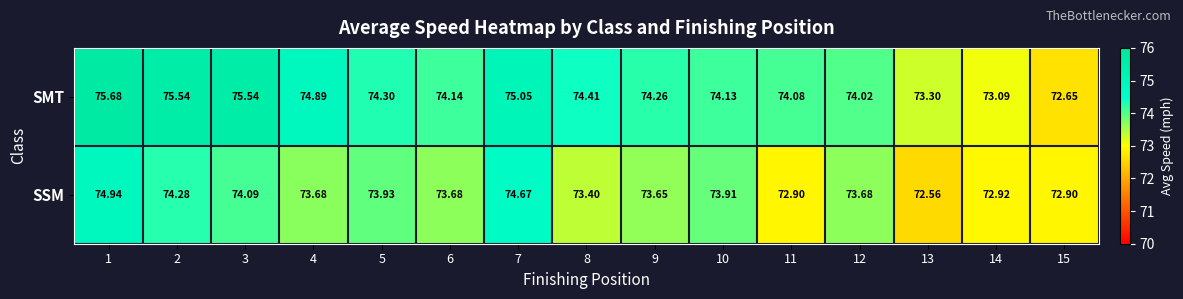

Which series has the largest total across all categories?

SMT